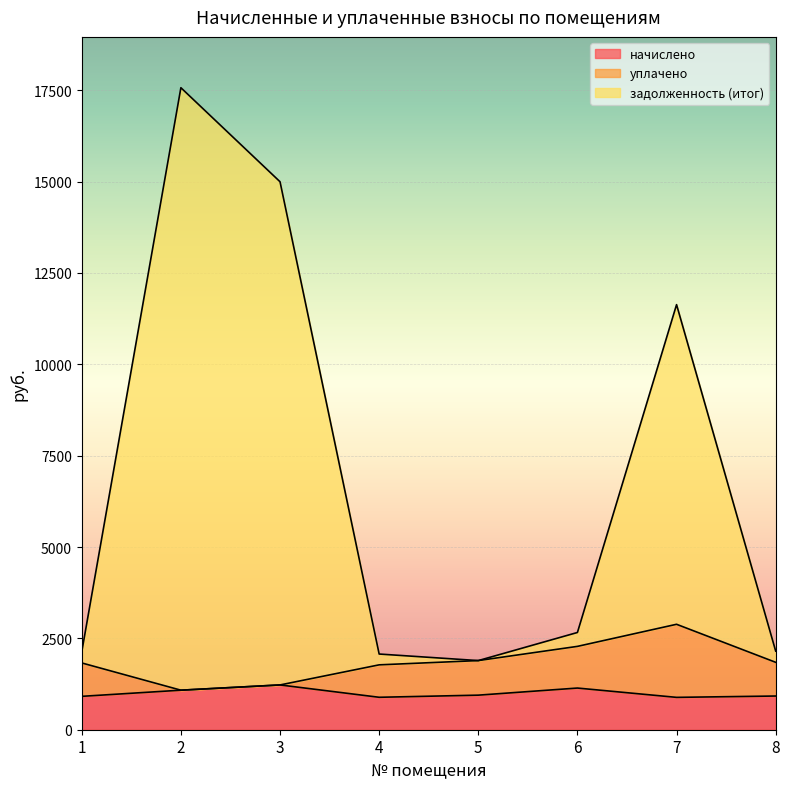

At which category is the sum across all series the highest?

2